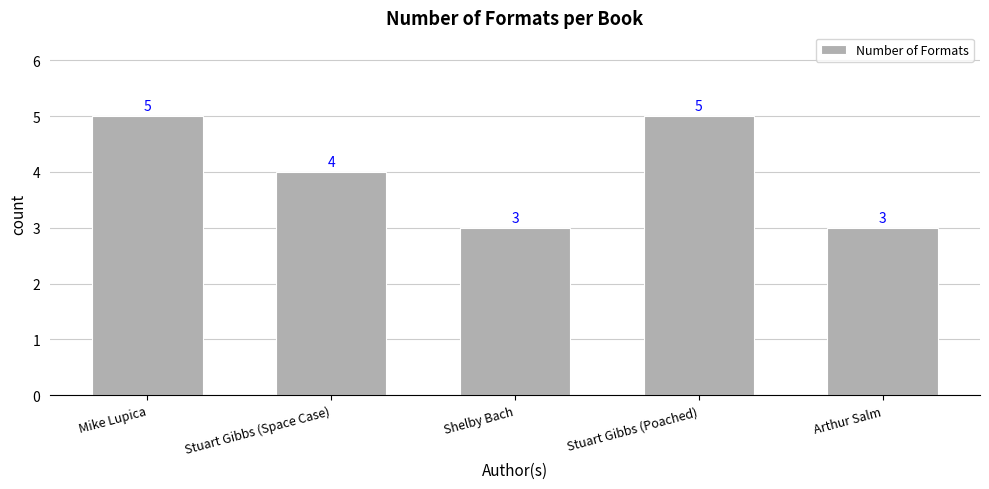

Reading left to right, transcribe all the data shown in this chart.

5	4	3	5	3